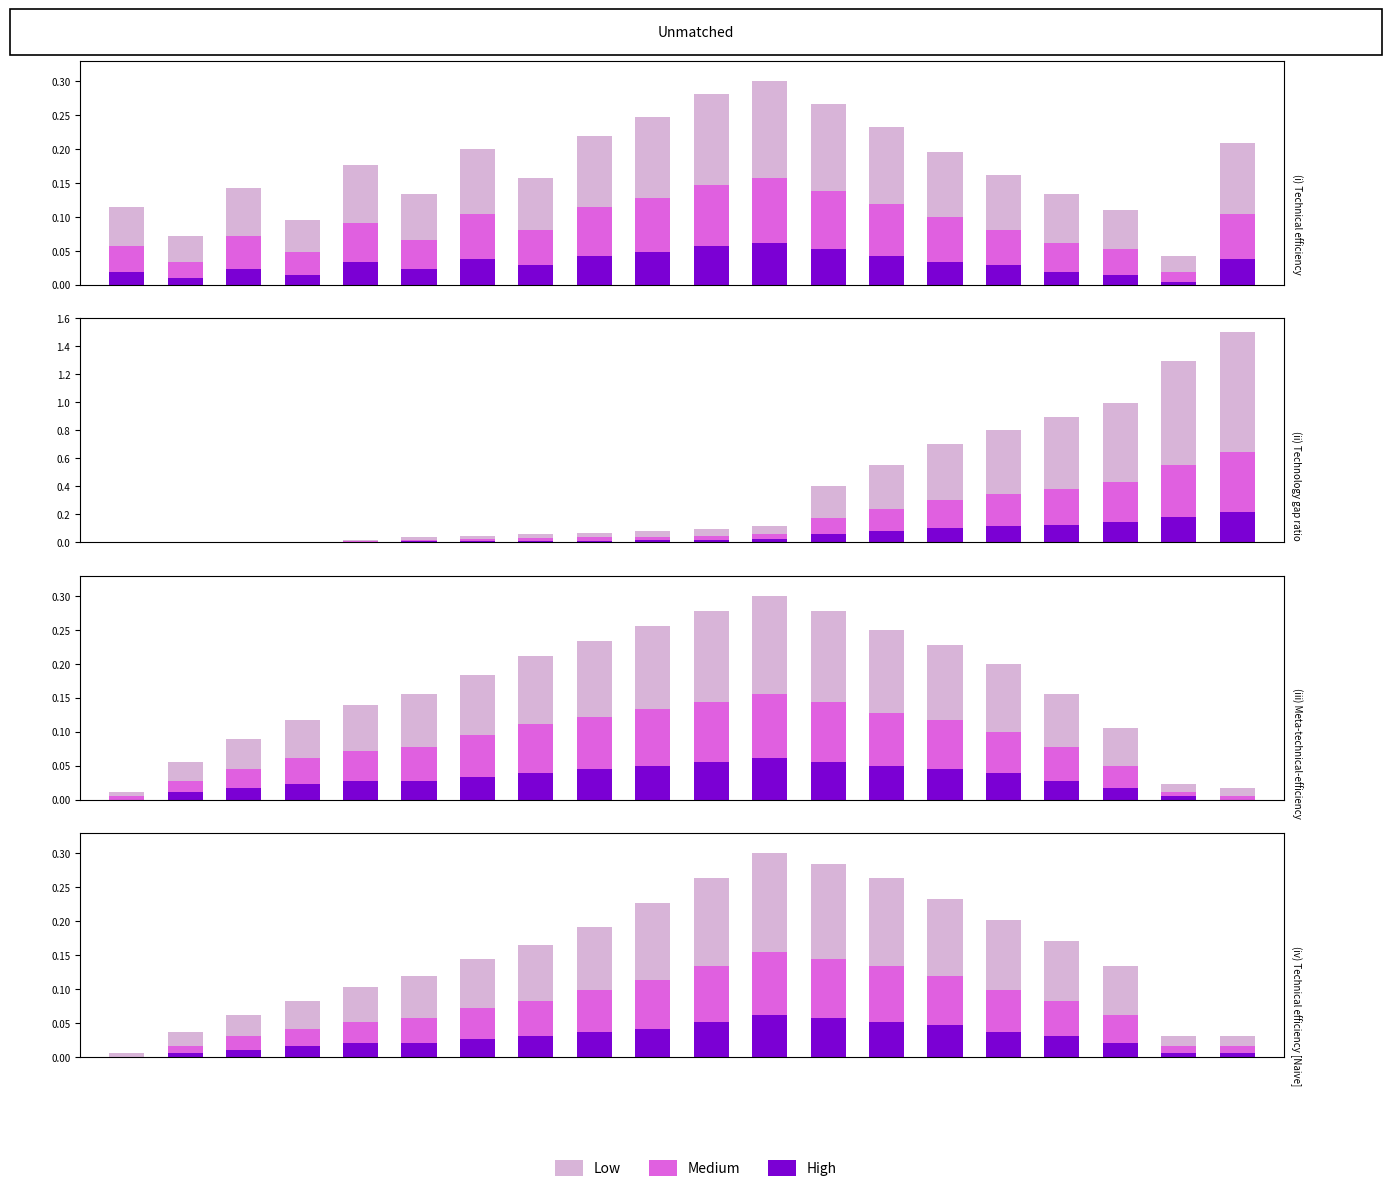

List the series in order of their peak value, highest first.

Low, Medium, High